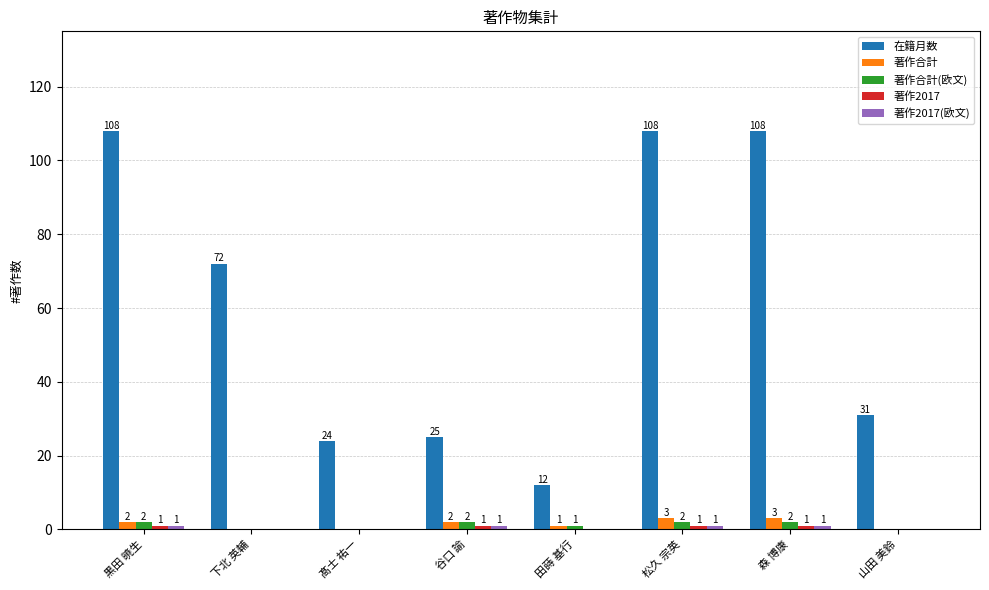

Is the value of 在籍月数 at 田蒔 基行 greater than the value of 著作合計 at 松久 宗英?

Yes